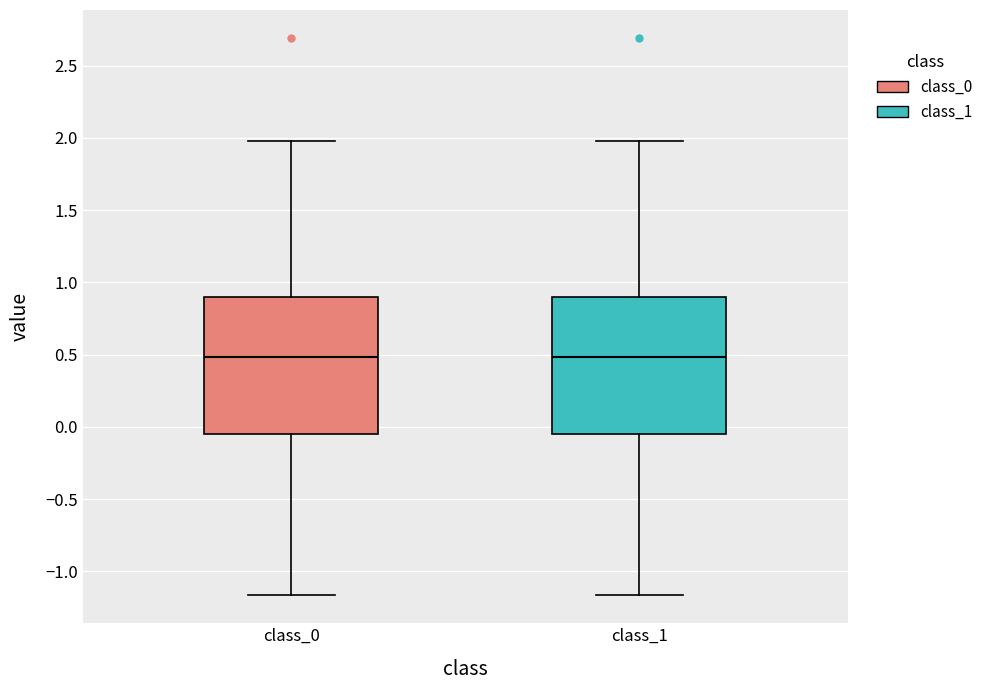

Reading left to right, transcribe this box plot: for each box, give where its median line is, the range the box spans, and where its two whiskers end, as read against the y-axis. The values are not printed on the chart, so give them approximately, as read against the axis.

class_0: median 0.50, box -0.05 to 0.90, whiskers -1.15 to 2.00
class_1: median 0.50, box -0.05 to 0.90, whiskers -1.15 to 2.00